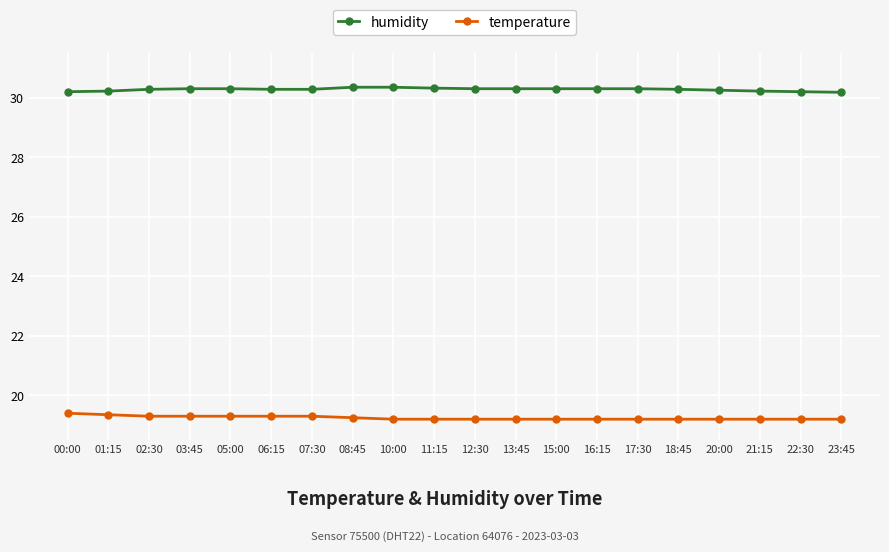

What is the difference between the highest and lowest values at 12:30?

11.1